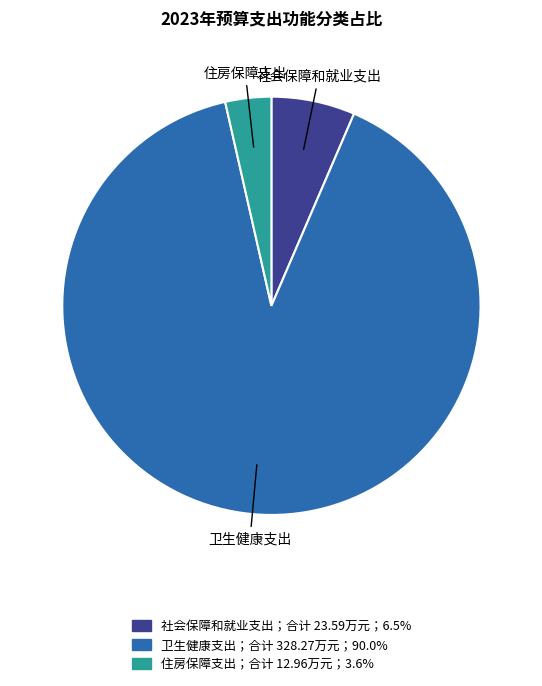

How many slices are in this pie chart?

3